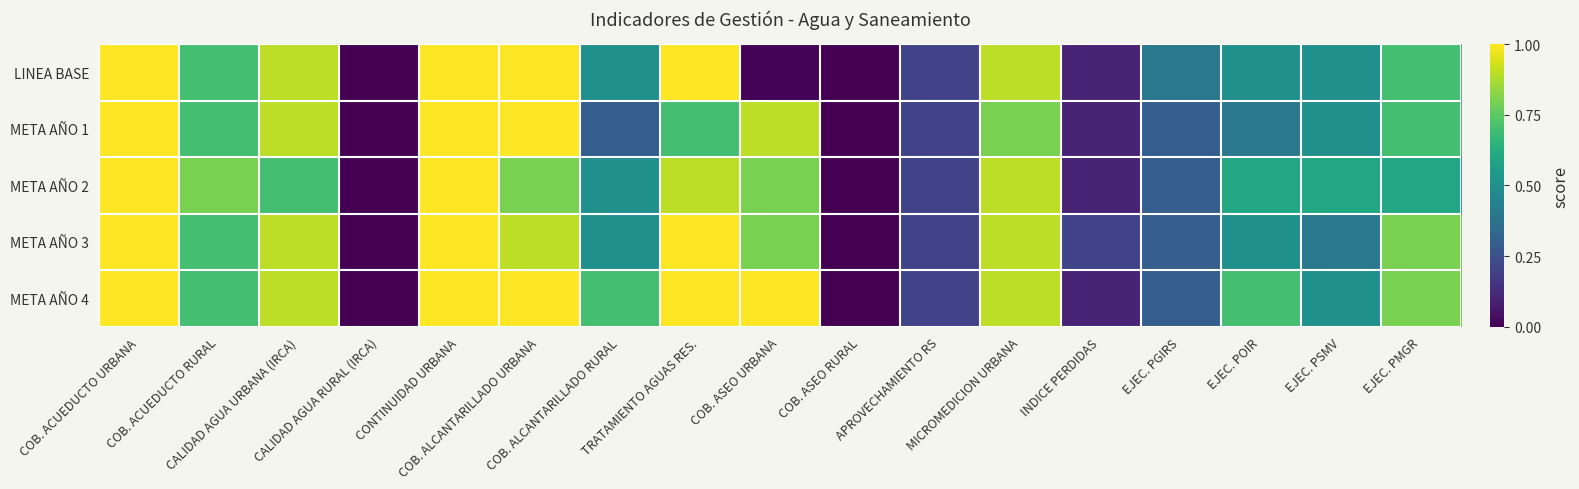

Reading left to right, transcribe all the data shown in this chart.

LINEA BASE: COB. ACUEDUCTO URBANA=1.0	COB. ACUEDUCTO RURAL=0.7	CALIDAD AGUA URBANA (IRCA)=0.9	CALIDAD AGUA RURAL (IRCA)=0.0	CONTINUIDAD URBANA=1.0	COB. ALCANTARILLADO URBANA=1.0	COB. ALCANTARILLADO RURAL=0.5	TRATAMIENTO AGUAS RES.=1.0	COB. ASEO URBANA=0.0	COB. ASEO RURAL=0.0	APROVECHAMIENTO RS=0.2	MICROMEDICION URBANA=0.9	INDICE PERDIDAS=0.1	EJEC. PGIRS=0.4	EJEC. POIR=0.5	EJEC. PSMV=0.5	EJEC. PMGR=0.7
META AÑO 1: COB. ACUEDUCTO URBANA=1.0	COB. ACUEDUCTO RURAL=0.7	CALIDAD AGUA URBANA (IRCA)=0.9	CALIDAD AGUA RURAL (IRCA)=0.0	CONTINUIDAD URBANA=1.0	COB. ALCANTARILLADO URBANA=1.0	COB. ALCANTARILLADO RURAL=0.3	TRATAMIENTO AGUAS RES.=0.7	COB. ASEO URBANA=0.9	COB. ASEO RURAL=0.0	APROVECHAMIENTO RS=0.2	MICROMEDICION URBANA=0.8	INDICE PERDIDAS=0.1	EJEC. PGIRS=0.3	EJEC. POIR=0.4	EJEC. PSMV=0.5	EJEC. PMGR=0.7
META AÑO 2: COB. ACUEDUCTO URBANA=1.0	COB. ACUEDUCTO RURAL=0.8	CALIDAD AGUA URBANA (IRCA)=0.7	CALIDAD AGUA RURAL (IRCA)=0.0	CONTINUIDAD URBANA=1.0	COB. ALCANTARILLADO URBANA=0.8	COB. ALCANTARILLADO RURAL=0.5	TRATAMIENTO AGUAS RES.=0.9	COB. ASEO URBANA=0.8	COB. ASEO RURAL=0.0	APROVECHAMIENTO RS=0.2	MICROMEDICION URBANA=0.9	INDICE PERDIDAS=0.1	EJEC. PGIRS=0.3	EJEC. POIR=0.6	EJEC. PSMV=0.6	EJEC. PMGR=0.6
META AÑO 3: COB. ACUEDUCTO URBANA=1.0	COB. ACUEDUCTO RURAL=0.7	CALIDAD AGUA URBANA (IRCA)=0.9	CALIDAD AGUA RURAL (IRCA)=0.0	CONTINUIDAD URBANA=1.0	COB. ALCANTARILLADO URBANA=0.9	COB. ALCANTARILLADO RURAL=0.5	TRATAMIENTO AGUAS RES.=1.0	COB. ASEO URBANA=0.8	COB. ASEO RURAL=0.0	APROVECHAMIENTO RS=0.2	MICROMEDICION URBANA=0.9	INDICE PERDIDAS=0.2	EJEC. PGIRS=0.3	EJEC. POIR=0.5	EJEC. PSMV=0.4	EJEC. PMGR=0.8
META AÑO 4: COB. ACUEDUCTO URBANA=1.0	COB. ACUEDUCTO RURAL=0.7	CALIDAD AGUA URBANA (IRCA)=0.9	CALIDAD AGUA RURAL (IRCA)=0.0	CONTINUIDAD URBANA=1.0	COB. ALCANTARILLADO URBANA=1.0	COB. ALCANTARILLADO RURAL=0.7	TRATAMIENTO AGUAS RES.=1.0	COB. ASEO URBANA=1.0	COB. ASEO RURAL=0.0	APROVECHAMIENTO RS=0.2	MICROMEDICION URBANA=0.9	INDICE PERDIDAS=0.1	EJEC. PGIRS=0.3	EJEC. POIR=0.7	EJEC. PSMV=0.5	EJEC. PMGR=0.8